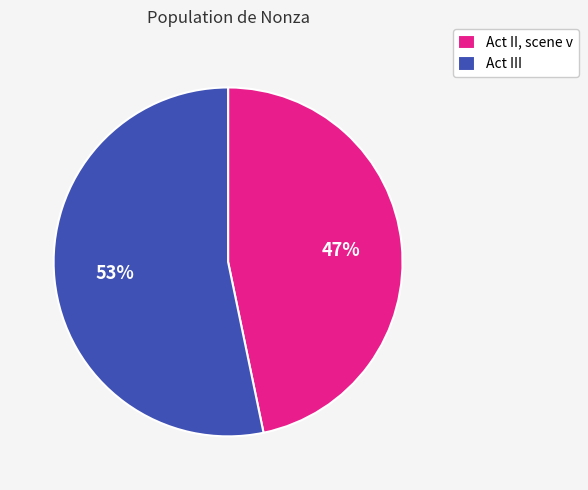

What is the ratio of the value at Act II, scene v to the value at Act III?

0.9